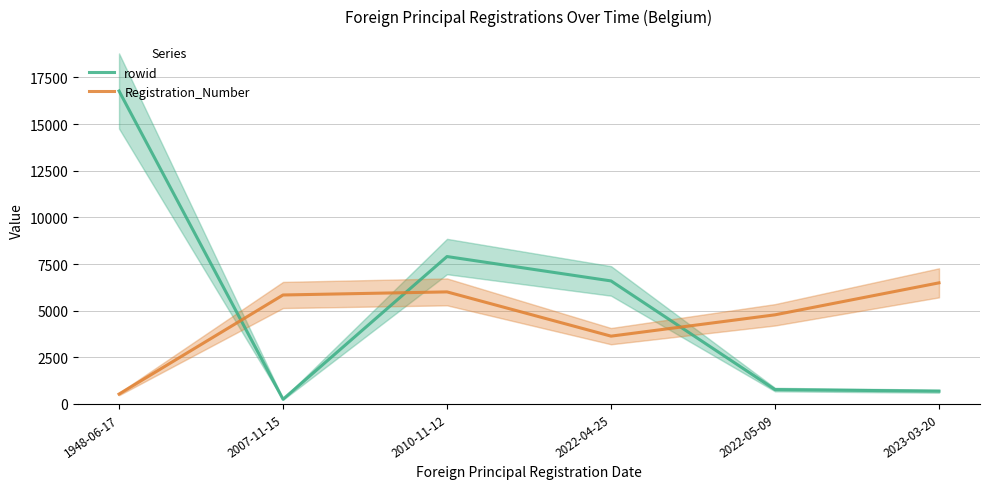

Between 2007-11-15 and 1948-06-17, which is larger?

1948-06-17